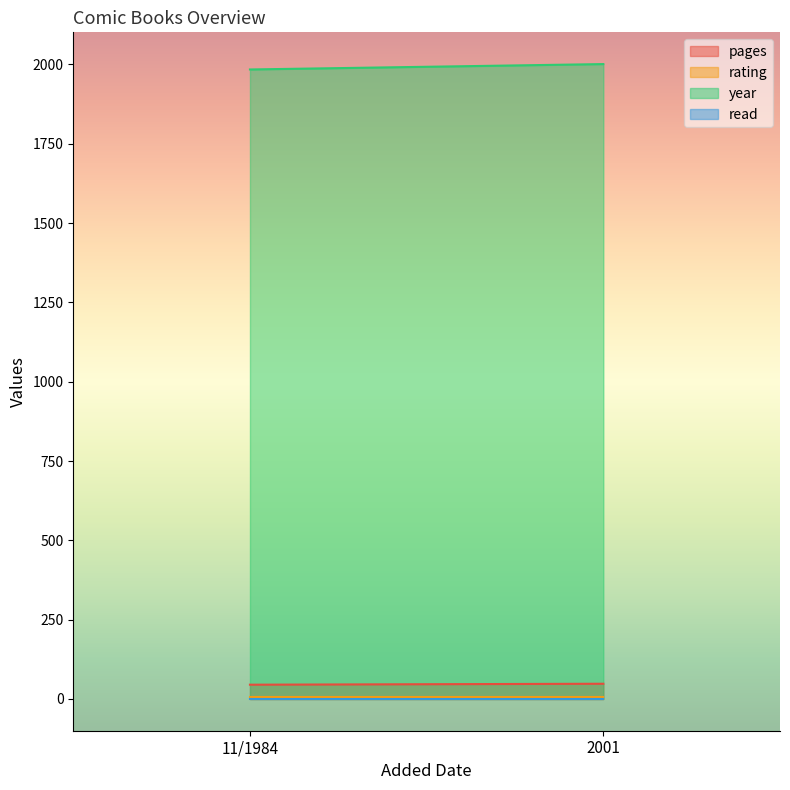

How many lines are shown in the chart?

4